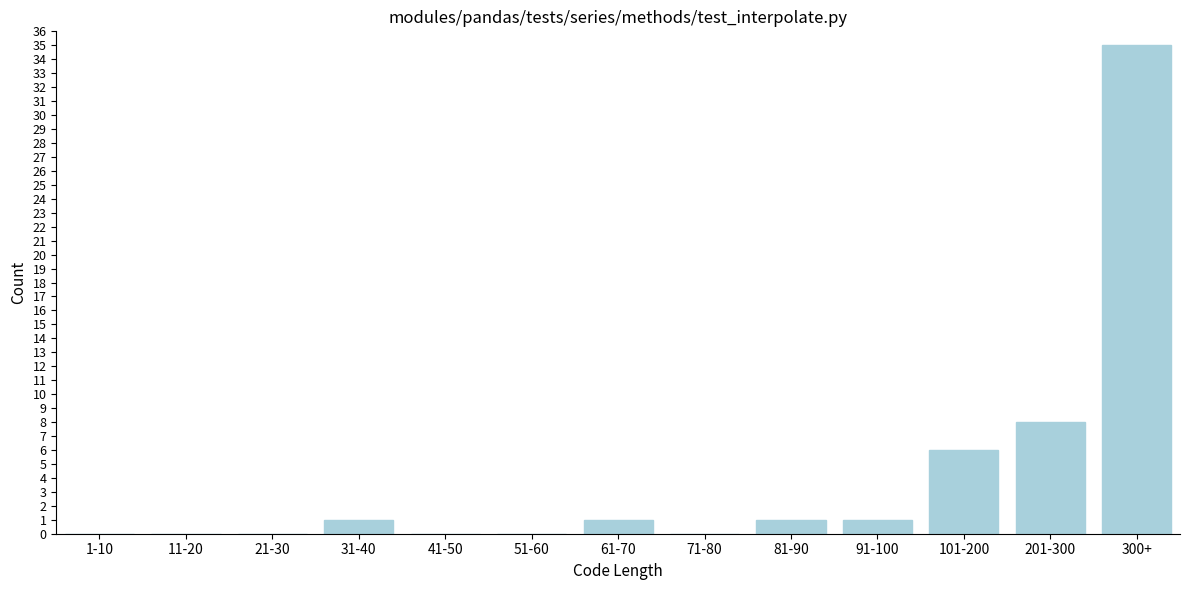

Reading left to right, list all the values displayed in this chart.

1-10=0	11-20=0	21-30=0	31-40=1	41-50=0	51-60=0	61-70=1	71-80=0	81-90=1	91-100=1	101-200=6	201-300=8	300+=35